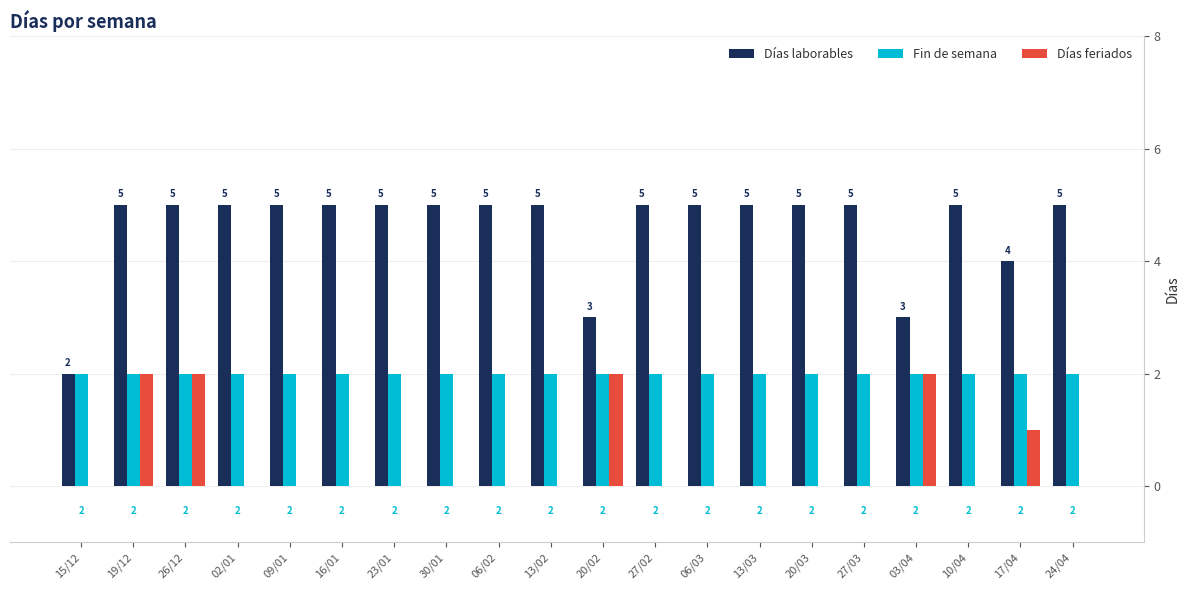

What is the sum of the Fin de semana values at 03/04 and 30/01?

4